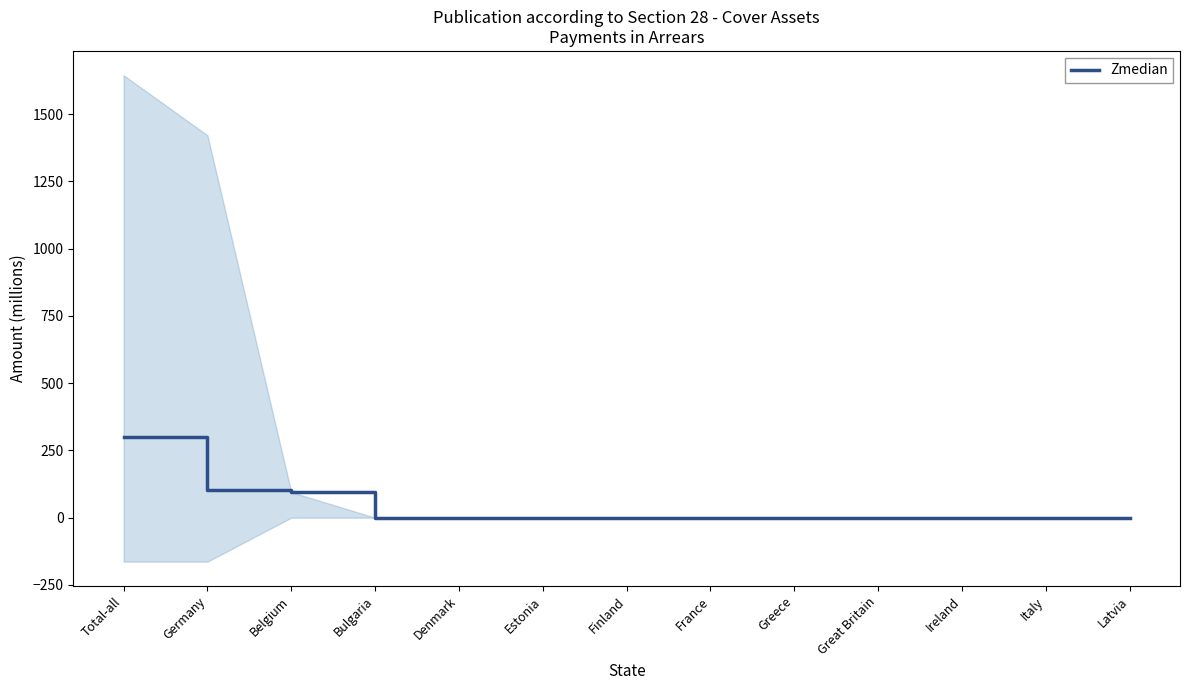

What position from the left is Denmark?

5